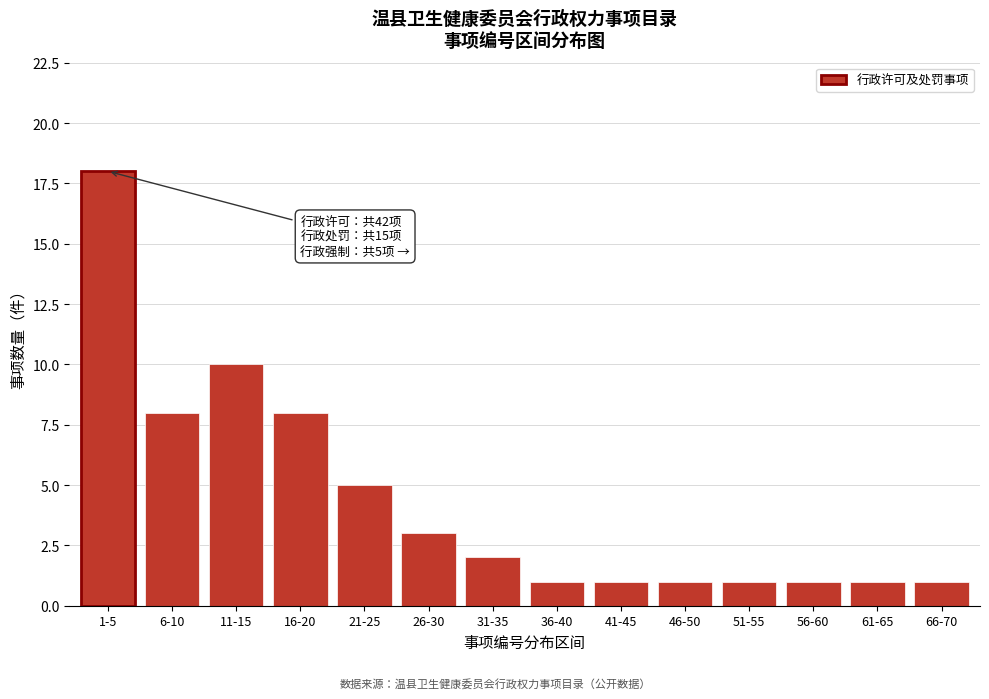

Reading left to right, extract all data points from this chart.

1-5=18	6-10=8	11-15=10	16-20=8	21-25=5	26-30=3	31-35=2	36-40=1	41-45=1	46-50=1	51-55=1	56-60=1	61-65=1	66-70=1